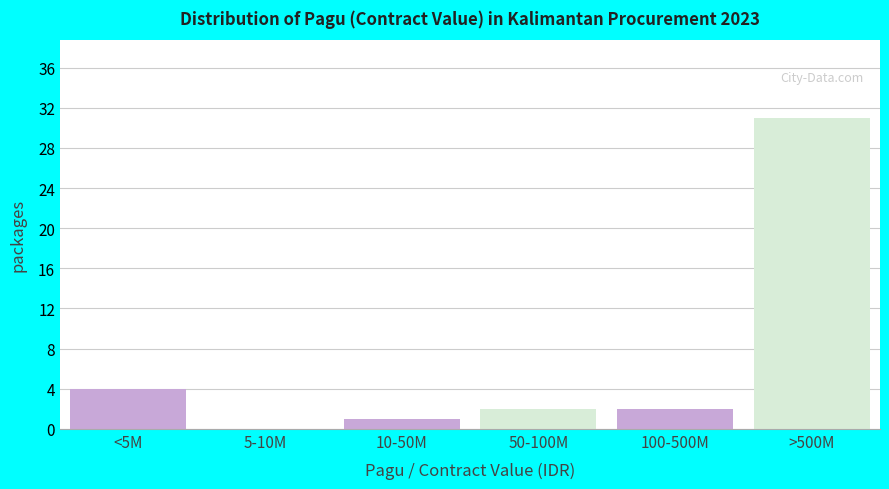

Reading left to right, what are all the values shown in this chart?

<5M=4	5-10M=0	10-50M=1	50-100M=2	100-500M=2	>500M=31